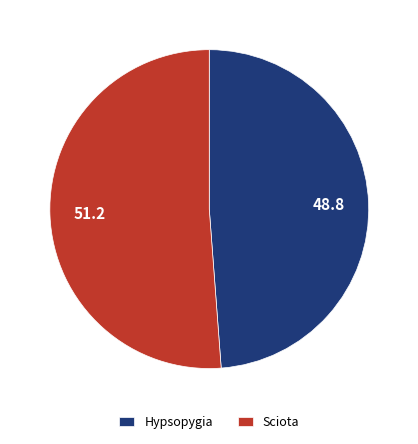

Is the sum of Hypsopygia and Sciota greater than half?

Yes